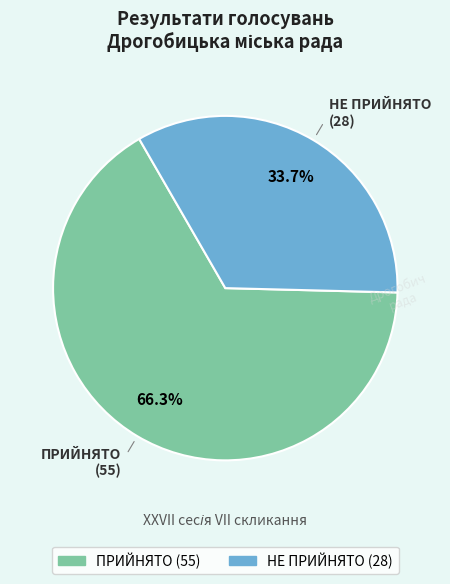

What is the smallest slice in the pie chart?

НЕ ПРИЙНЯТО